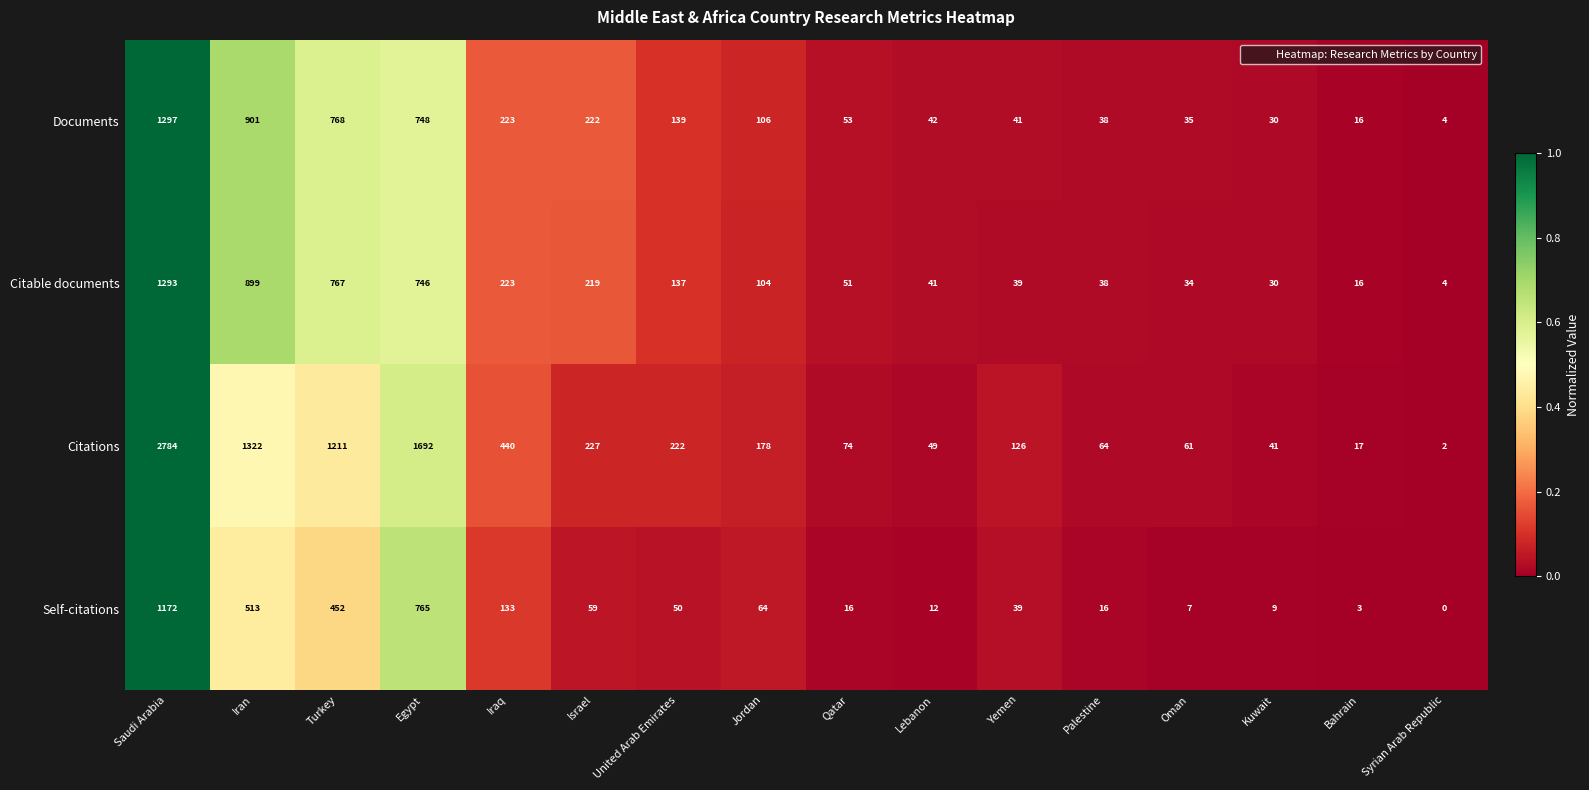

What is the difference between the maximum and minimum values in the Citations series?

2782